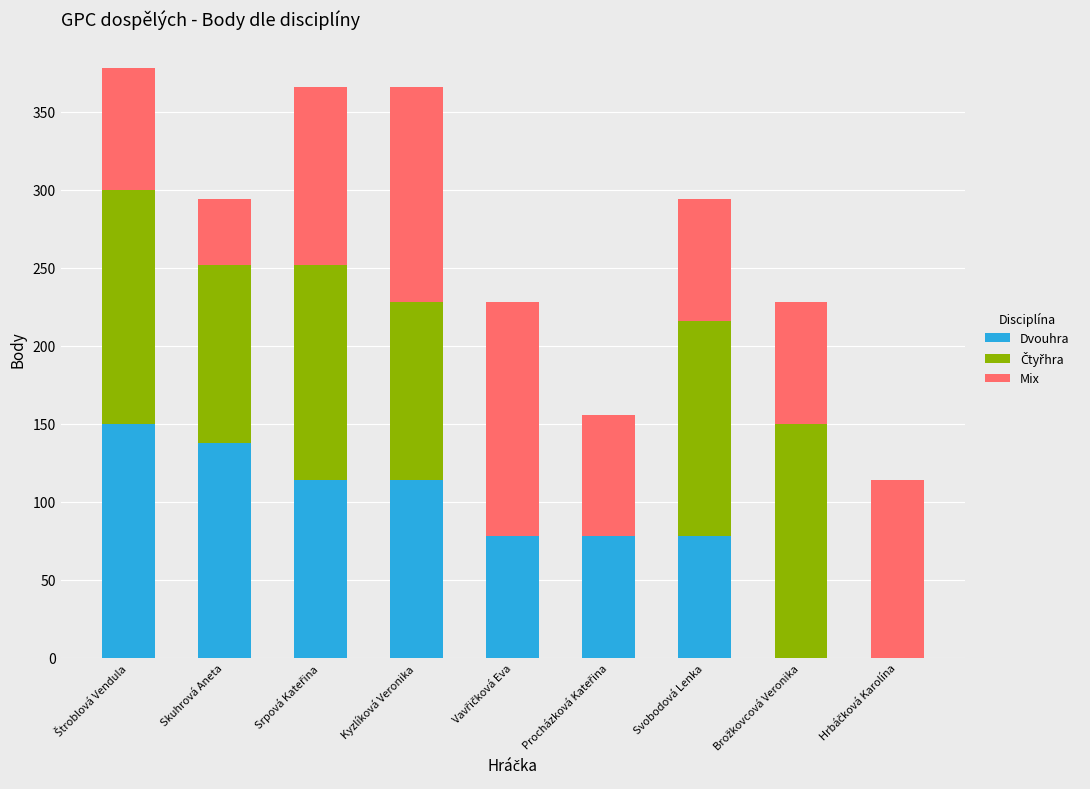

What is the sum of all Dvouhra values?

750